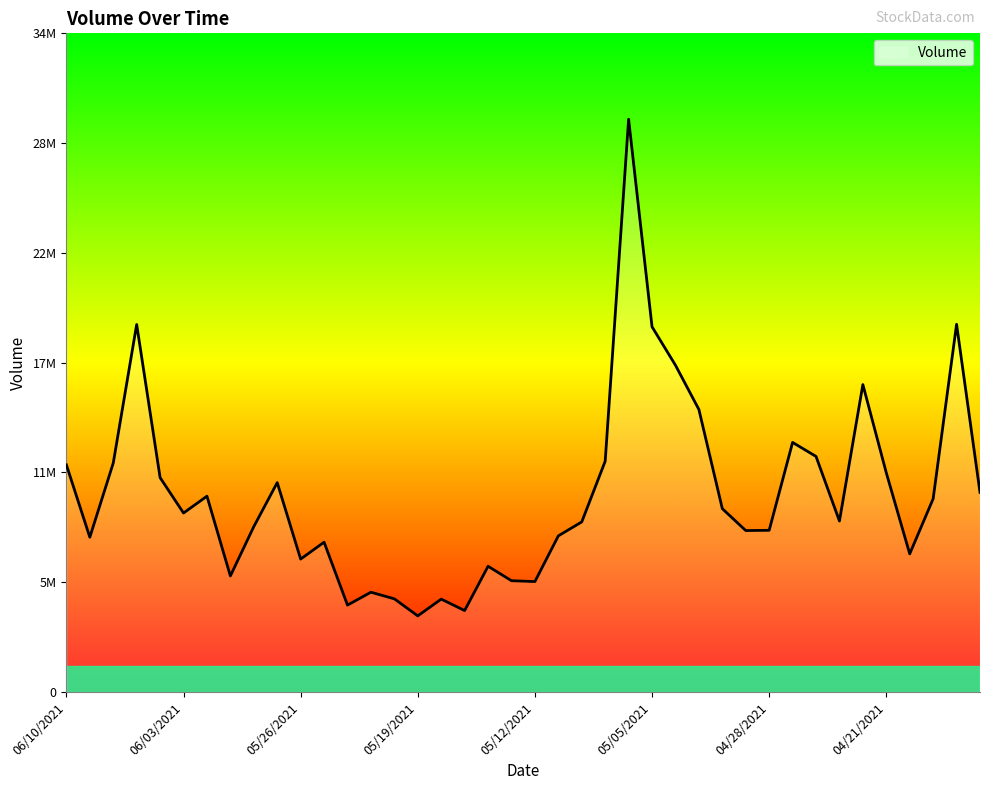

Is this an area chart (filled region under the line)?

Yes